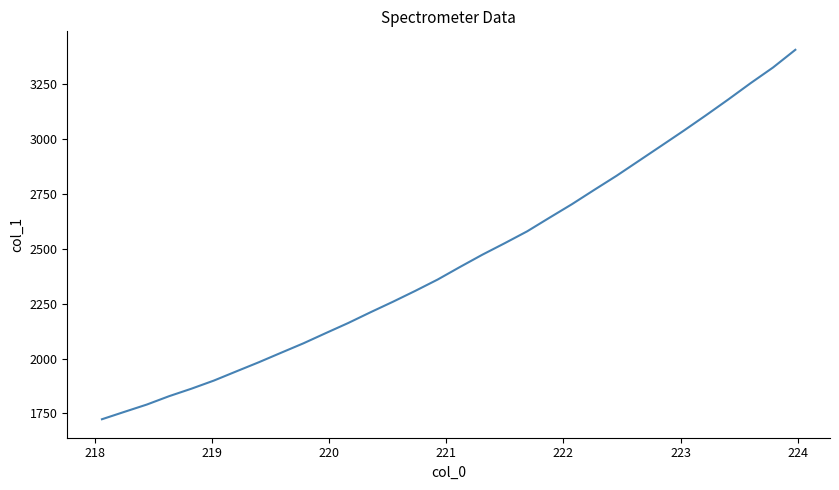

How many lines are shown in the chart?

1